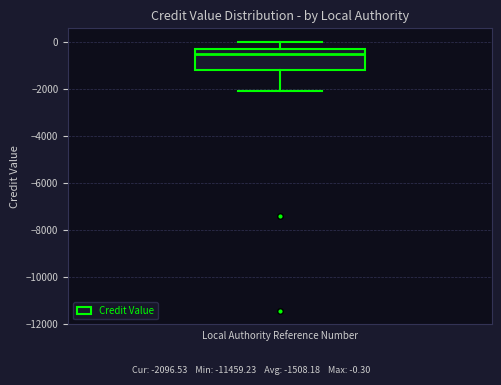

Where is the lower edge of the box on the y-axis? The values are not printed on the chart, so give them approximately, as read against the axis.

-1200